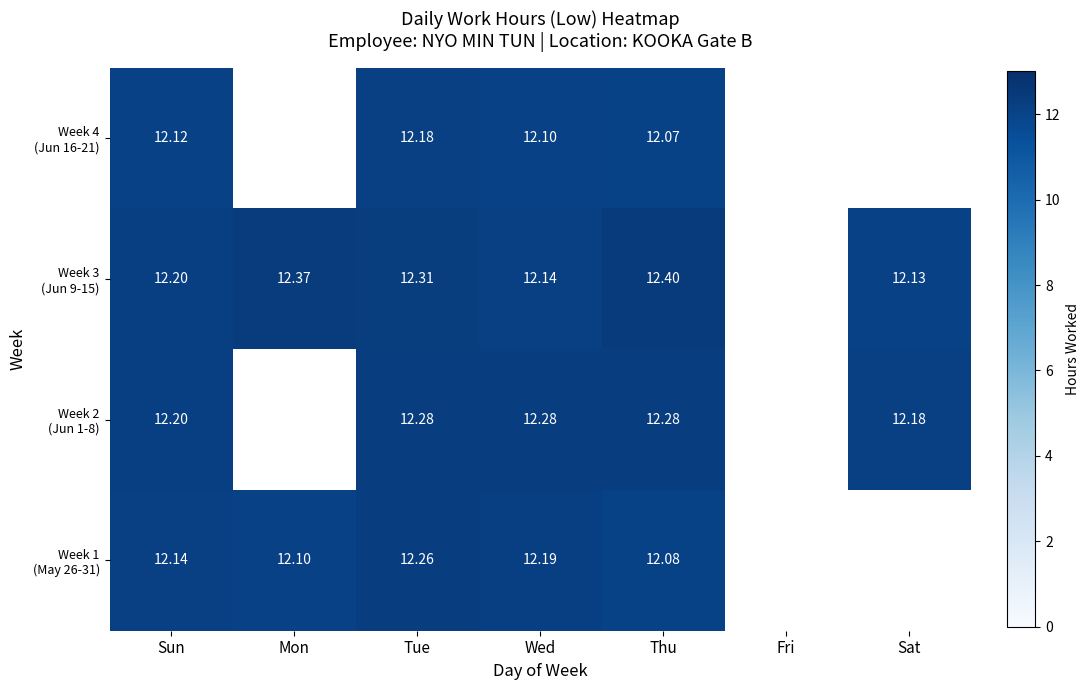

The value of Week 4 (Jun 16-21) at Tue is 19.9. True or false?

False